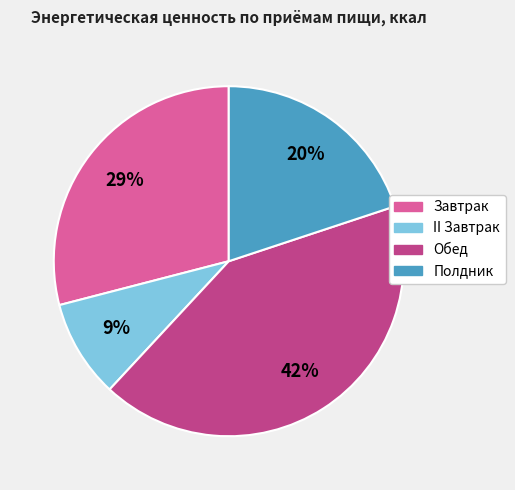

Between II Завтрак and Обед, which is larger?

Обед